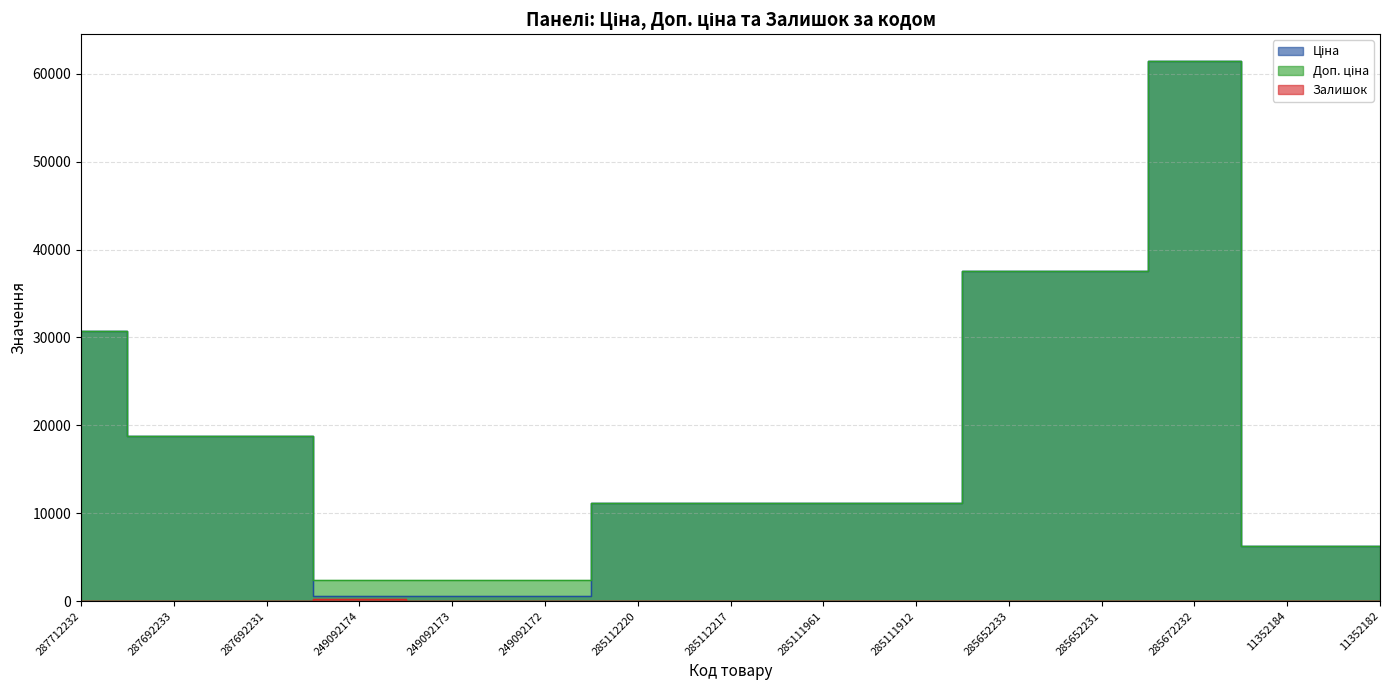

What is the total value across all series at 285112220?

22393.3